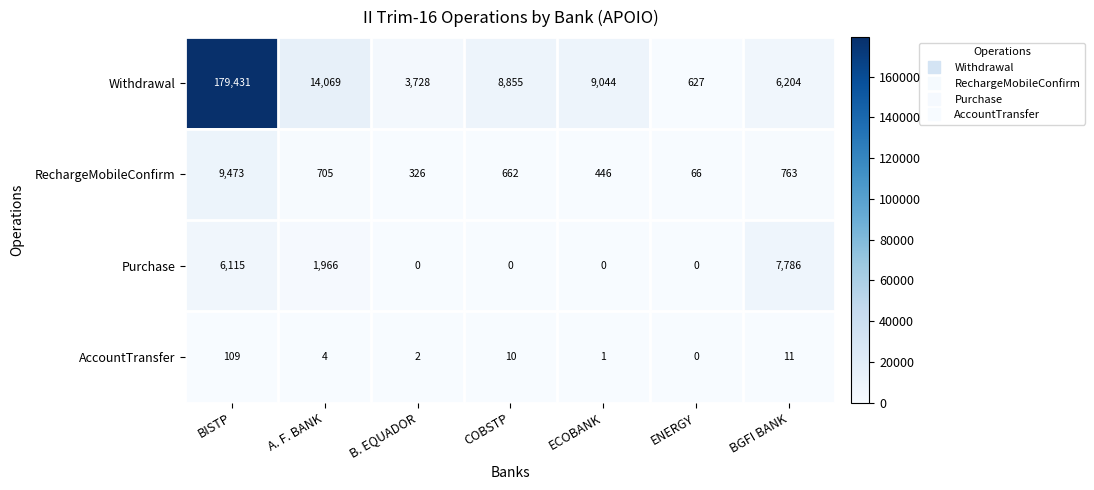

Rank the categories by AccountTransfer value from lowest to highest.

ENERGY, ECOBANK, B. EQUADOR, A. F. BANK, COBSTP, BGFI BANK, BISTP